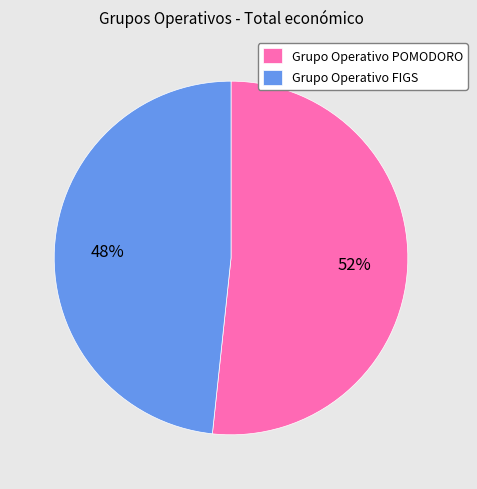

True or false: Grupo Operativo POMODORO accounts for 37% of the total.

False